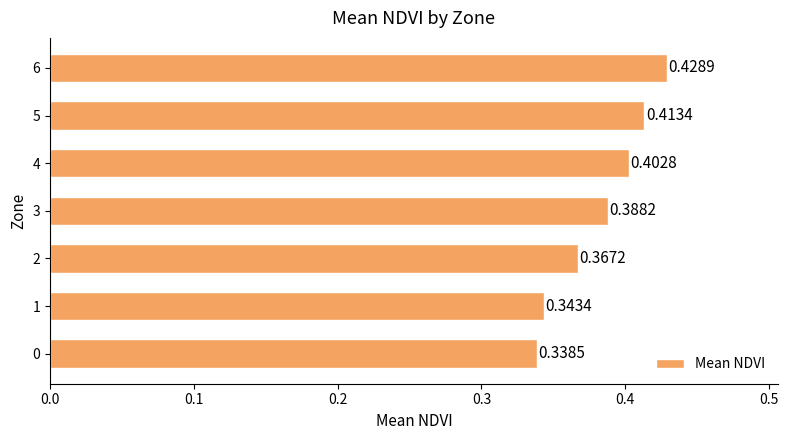

What is the sum of all values?

2.7